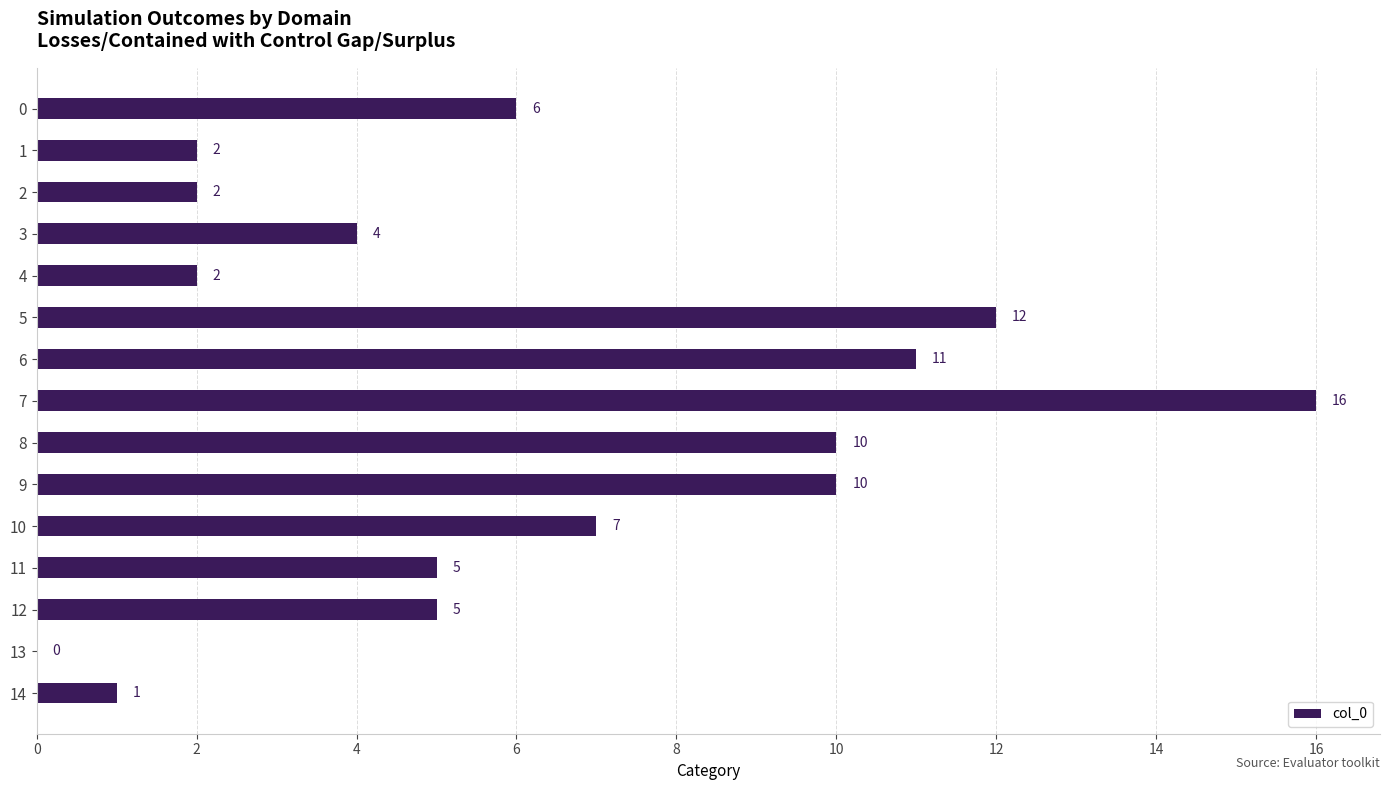

What is the sum of all values?

93